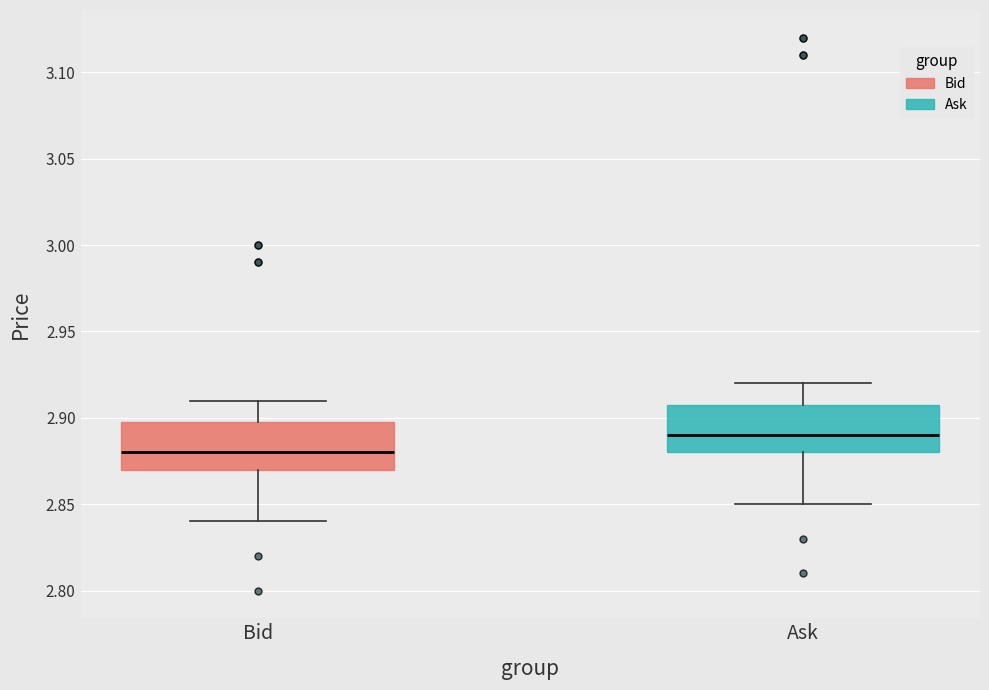

Reading left to right, read every box against the y-axis: the position of its median line, the range the box covers, and the ends of its whiskers. The values are not printed on the chart, so give them approximately, as read against the axis.

Bid: median 2.88, box 2.87 to 2.90, whiskers 2.84 to 2.91
Ask: median 2.89, box 2.88 to 2.91, whiskers 2.85 to 2.92